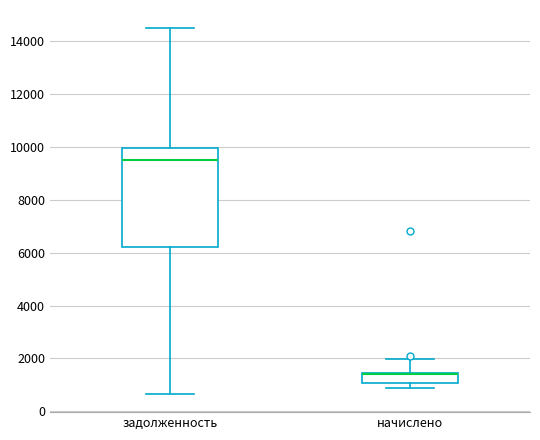

Where does the lower whisker of the box for задолженность end on the y-axis? The values are not printed on the chart, so give them approximately, as read against the axis.

600